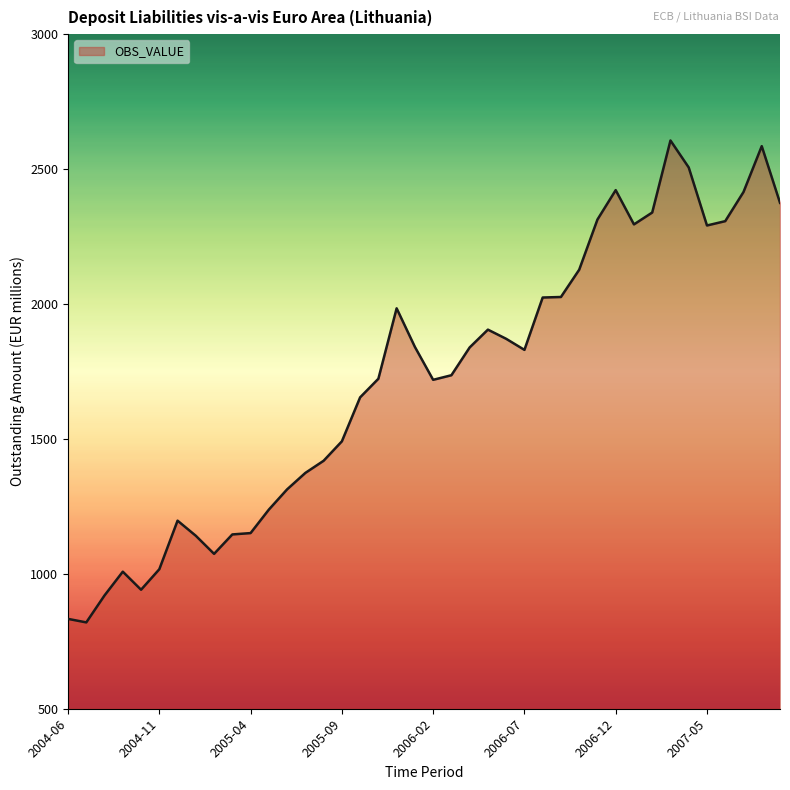

What is the greatest value displayed?

2606